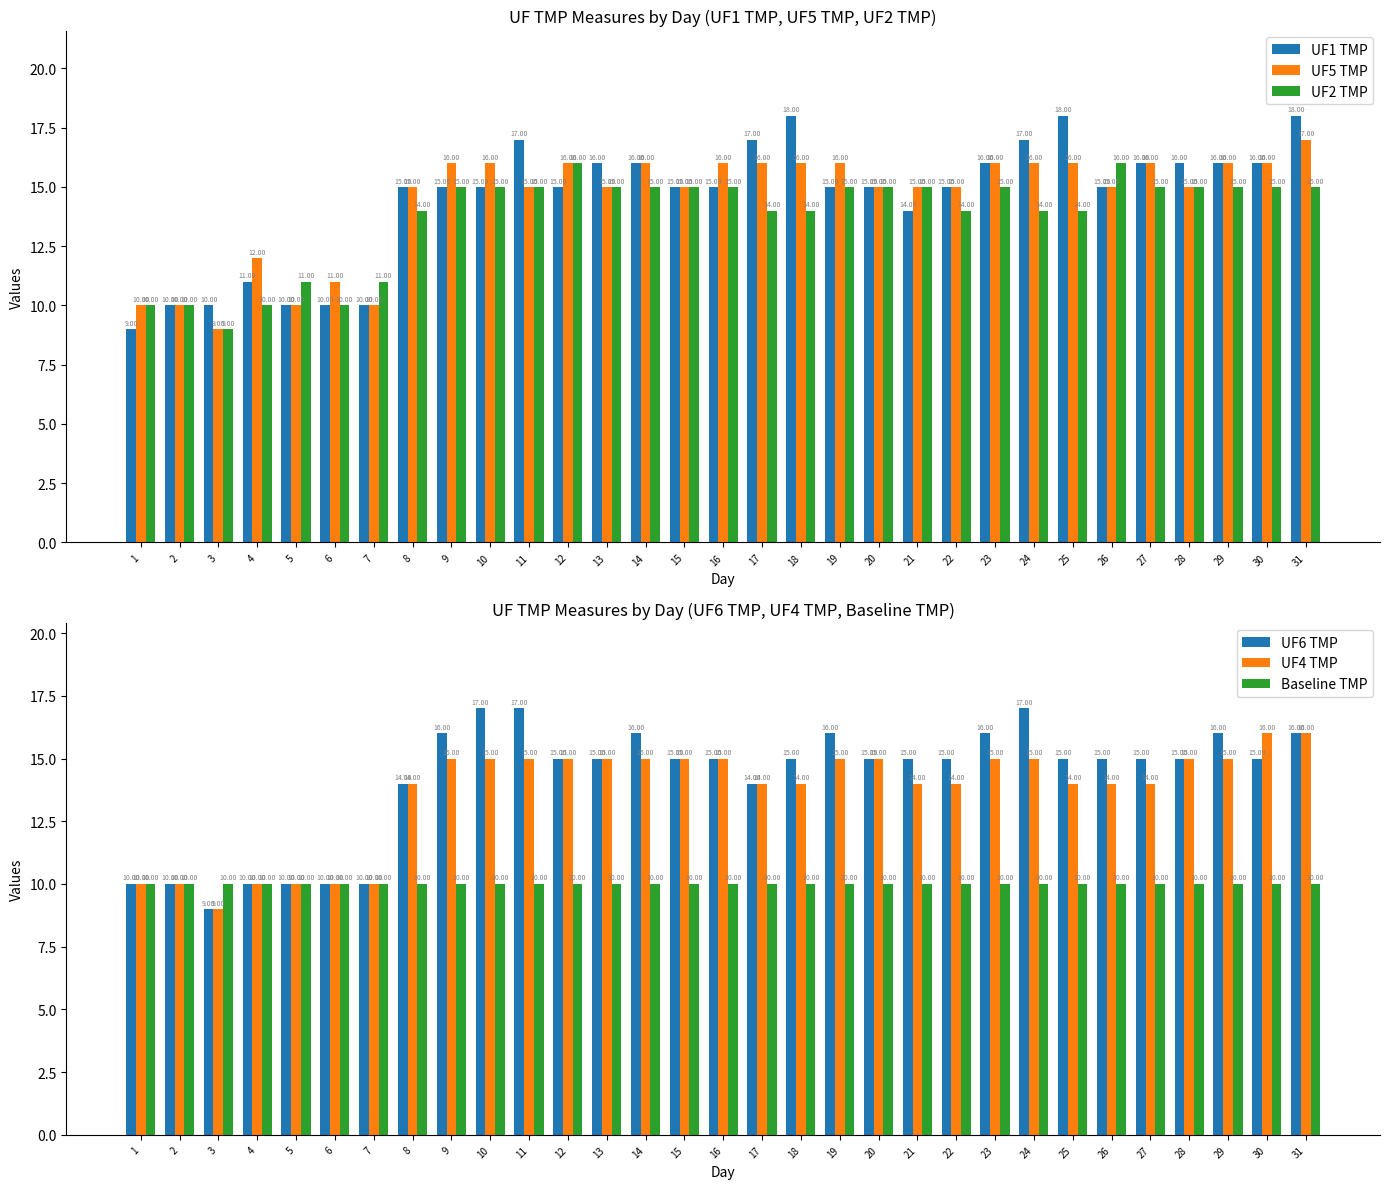

What is the smallest value displayed?

9